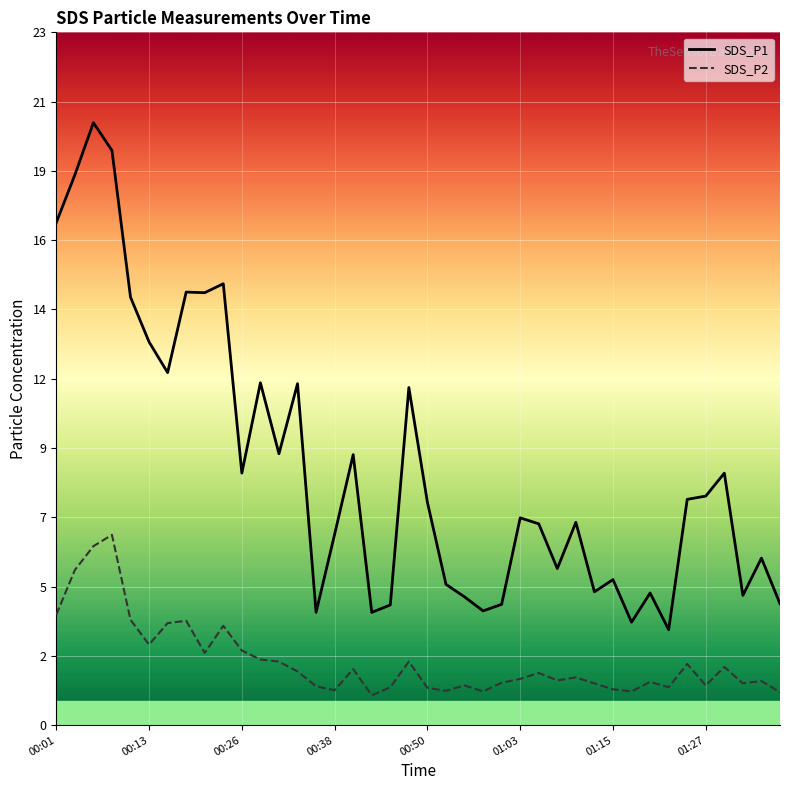

True or false: SDS_P1 and SDS_P2 intersect in this chart.

False